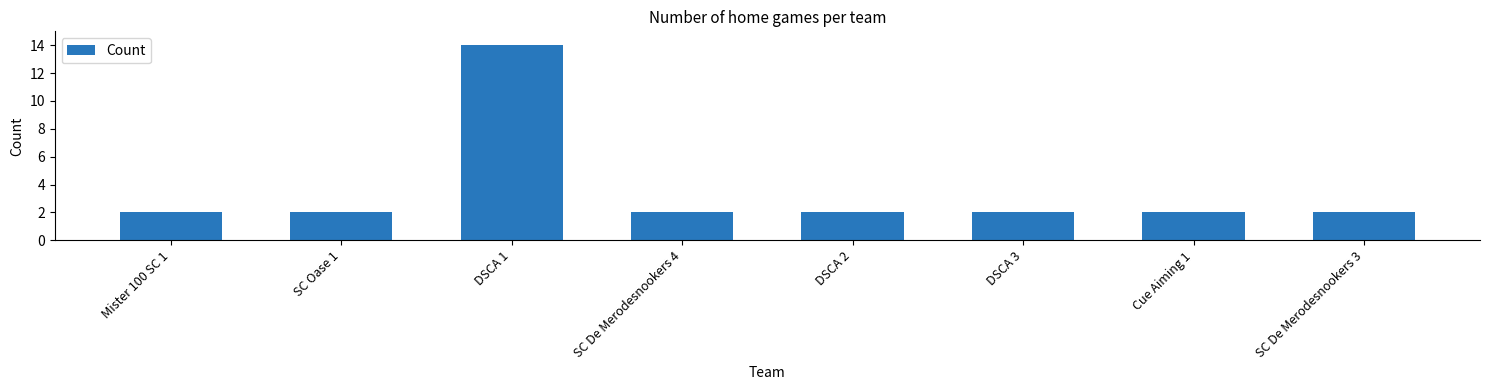

Is it true that the value at SC De Merodesnookers 4 is 1?

False